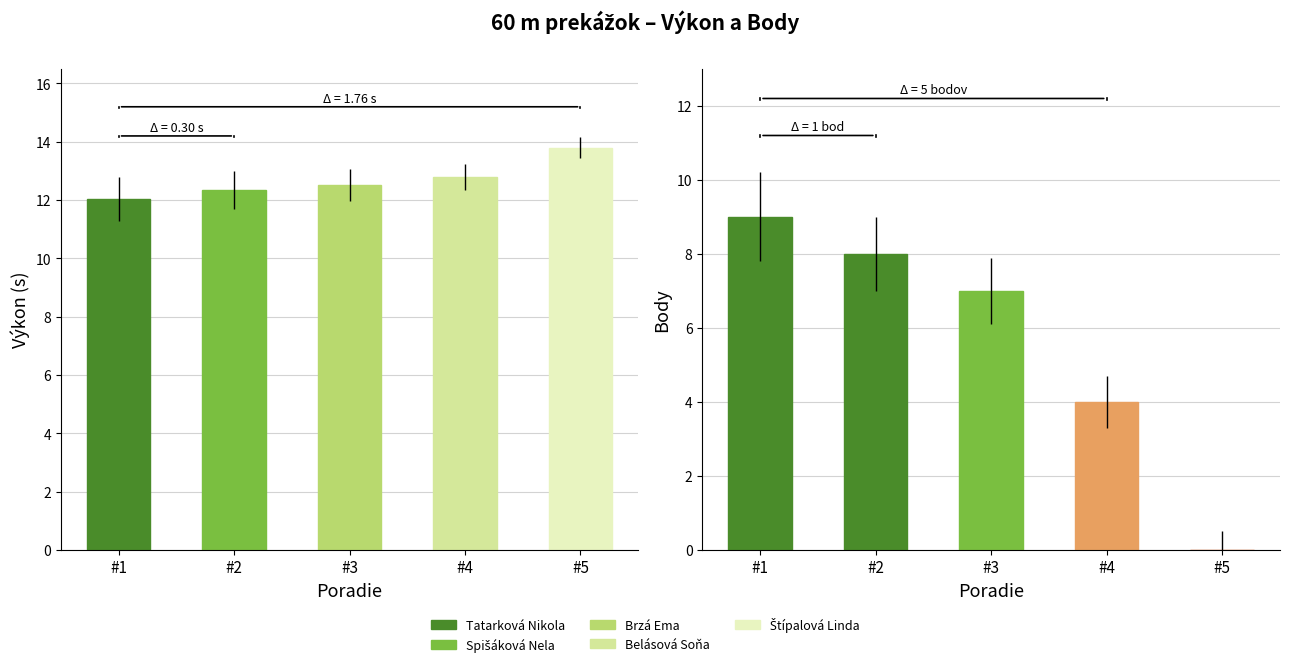

Reading left to right, transcribe all the data shown in this chart.

Výkon: Tatarková Nikola=12.0	Spišáková Nela=12.3	Brzá Ema=12.5	Belásová Soňa=12.8	Štípalová Linda=13.8
Body: Tatarková Nikola=9.0	Spišáková Nela=8.0	Brzá Ema=7.0	Belásová Soňa=4.0	Štípalová Linda=0.0